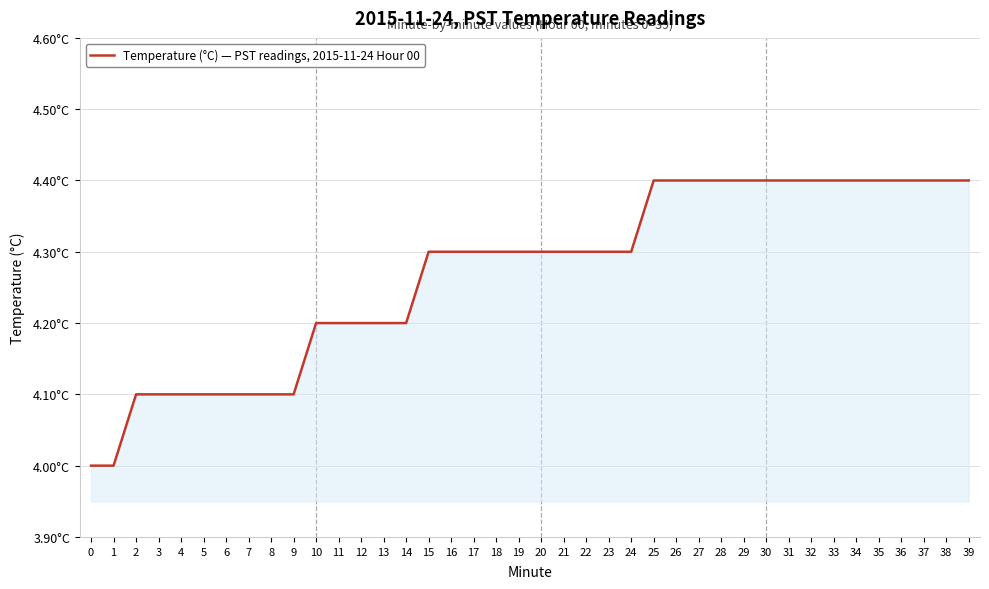

Is this an area chart (filled region under the line)?

Yes